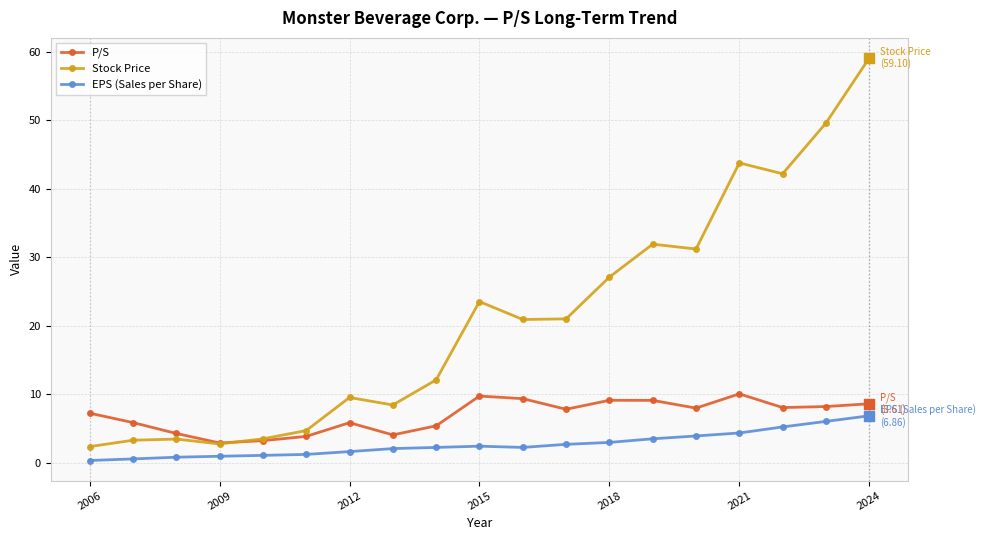

Which series has the widest spread of values?

Stock Price